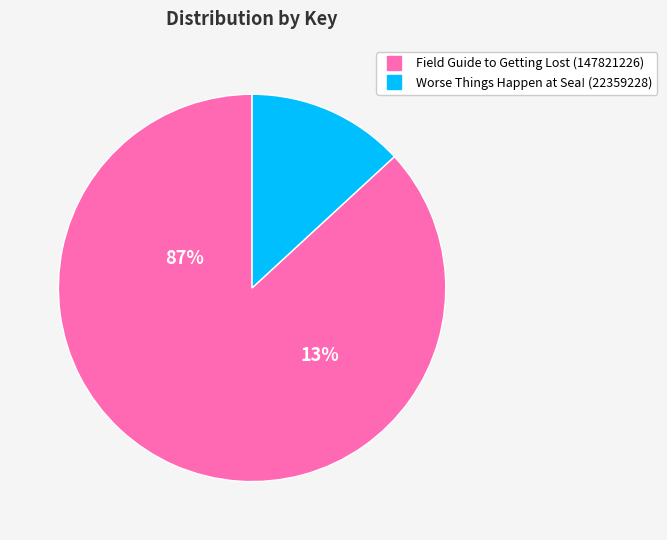

To the nearest percent, what portion does Field Guide to Getting Lost (147821226) represent?

87%